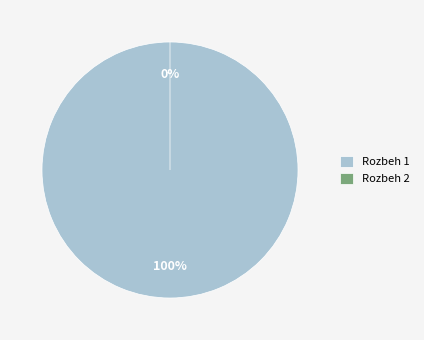

Combined, do Rozbeh 1 and Rozbeh 2 account for over 50%?

Yes